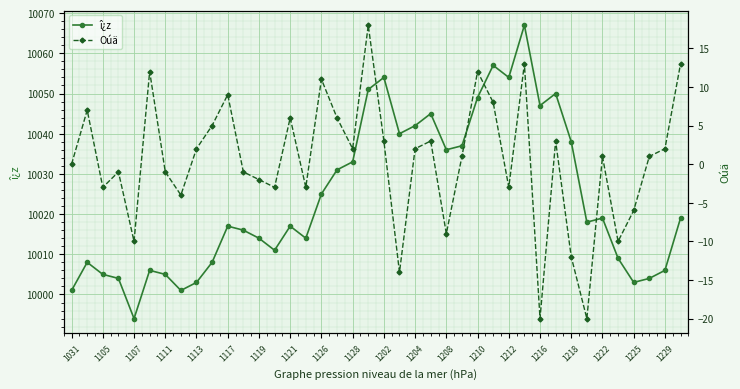

Which series has the largest total across all categories?

î¿z